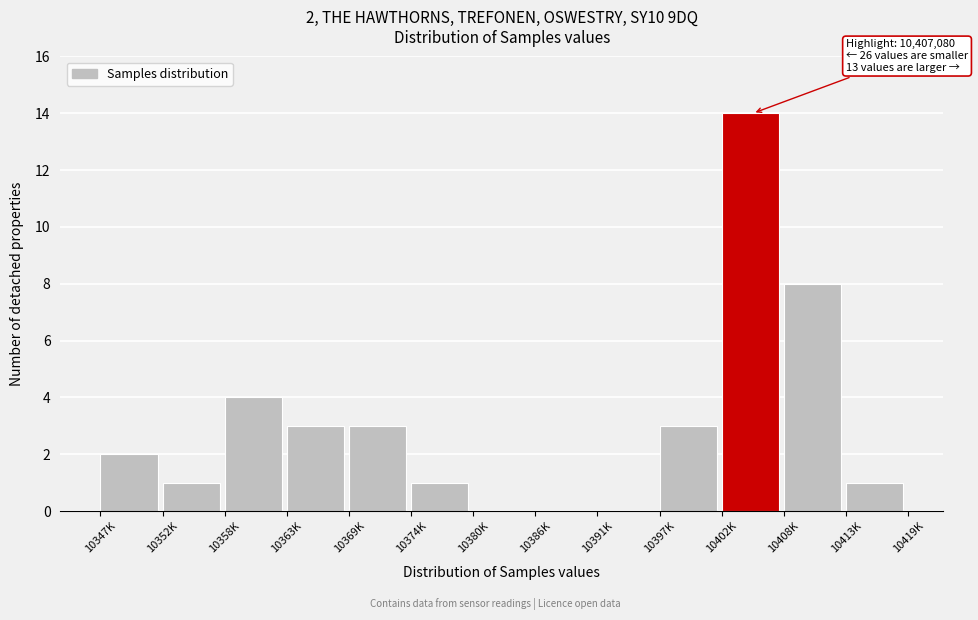

Reading left to right, list all the values displayed in this chart.

10347K=2	10352K=1	10358K=4	10363K=3	10369K=3	10374K=1	10380K=0	10386K=0	10391K=0	10397K=3	10402K=14	10408K=8	10413K=1